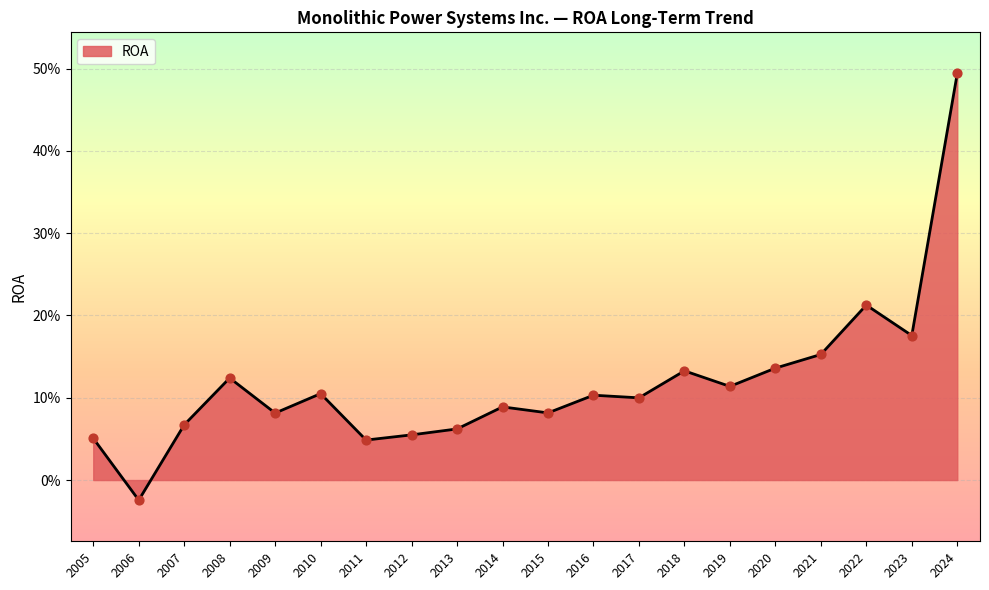

Which has a higher value, 2020 or 2021?

2021